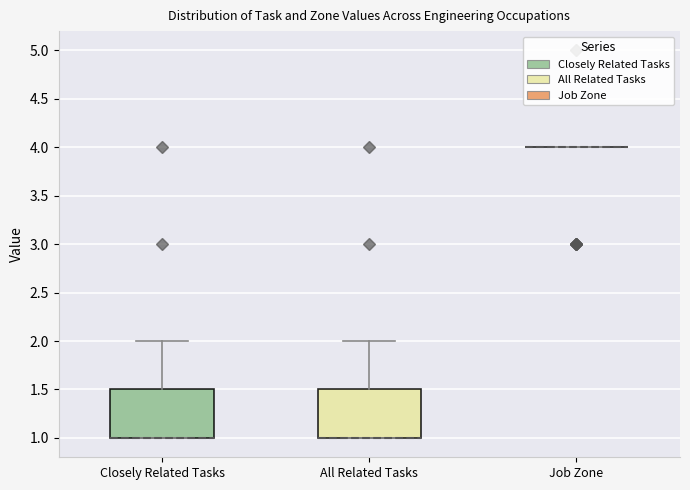

Reading left to right, read every box against the y-axis: the position of its median line, the range the box covers, and the ends of its whiskers. The values are not printed on the chart, so give them approximately, as read against the axis.

Closely Related Tasks: median 1.0 (drawn on the box's lower edge), box 1.0 to 1.5, whiskers 1.0 to 2.0
All Related Tasks: median 1.0 (drawn on the box's lower edge), box 1.0 to 1.5, whiskers 1.0 to 2.0
Job Zone: box collapsed to a line at 4.0, whiskers 4.0 to 4.0